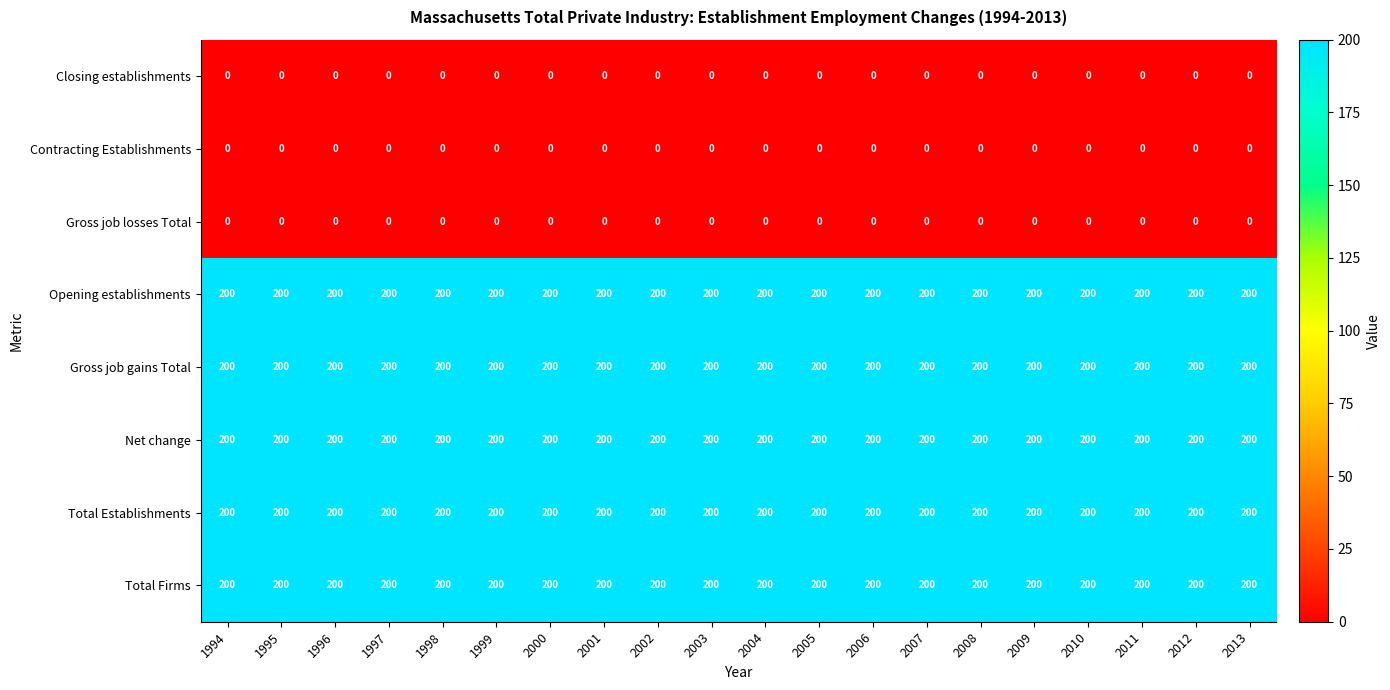

The value of Opening establishments at 1994 is 200. True or false?

True